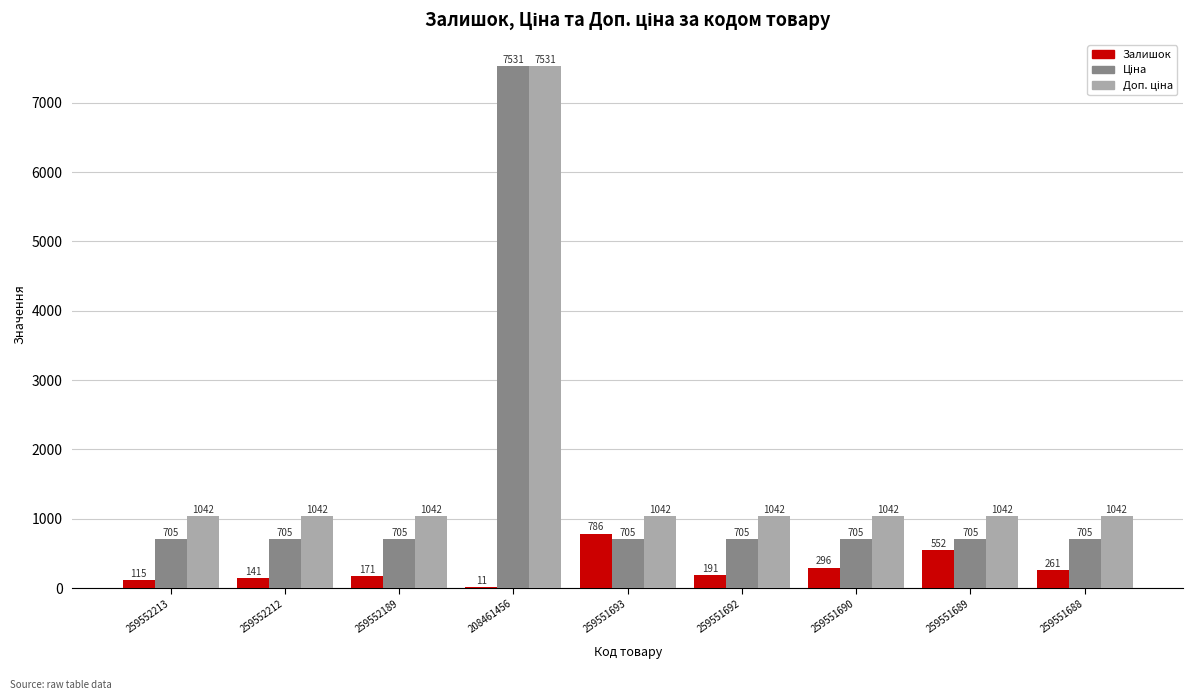

How many data points does each series have?

9